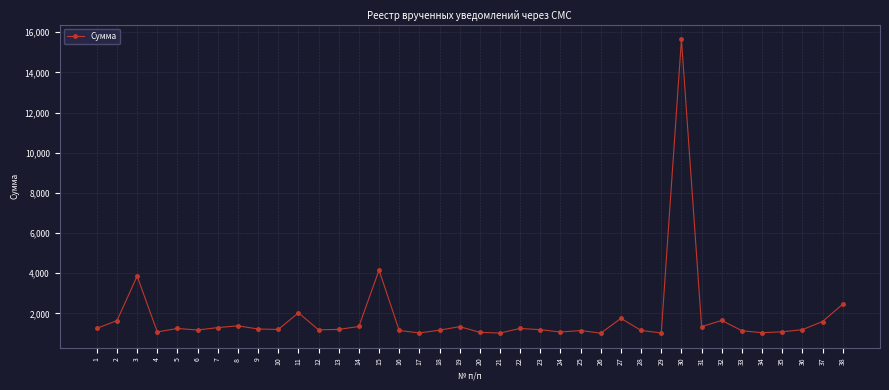

What is the ratio of the value at 21 to the value at 8?

0.7